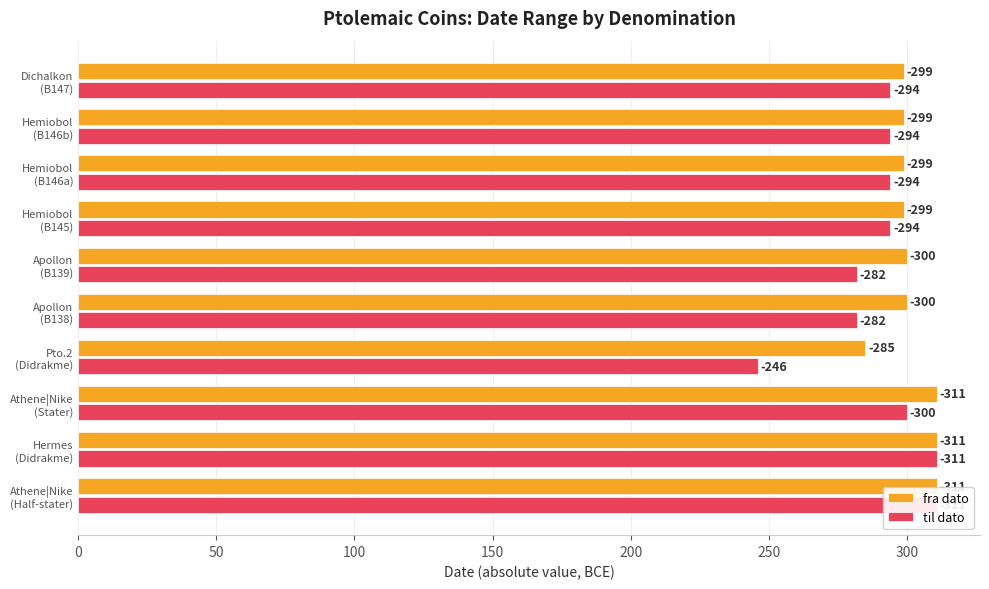

What position from the left is Dichalkon (B147)?

10